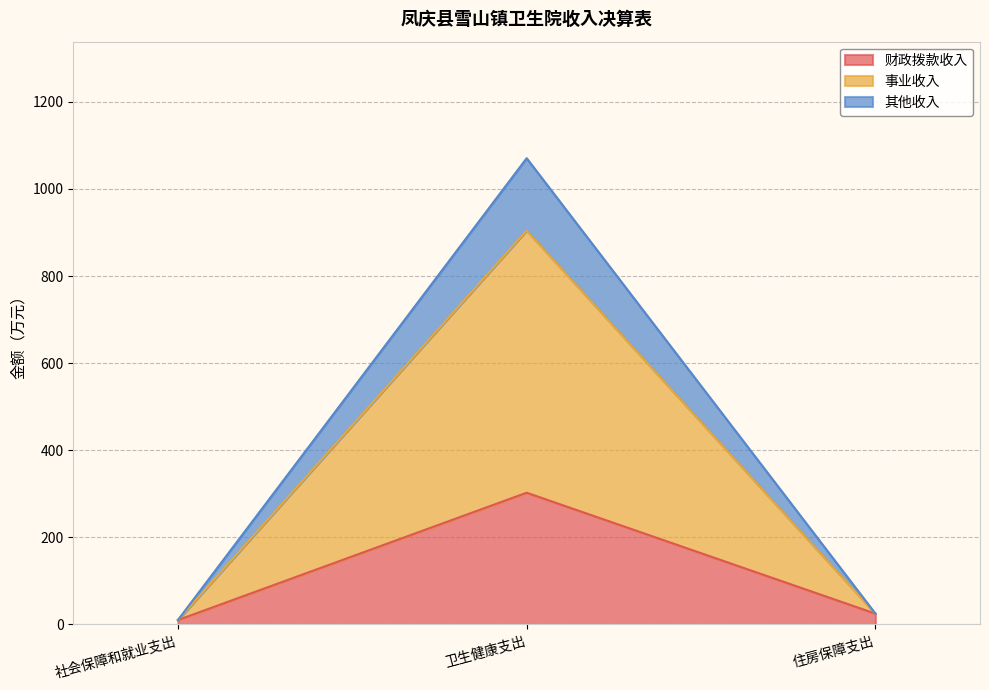

At how many categories does at least one series exceed 247?

1